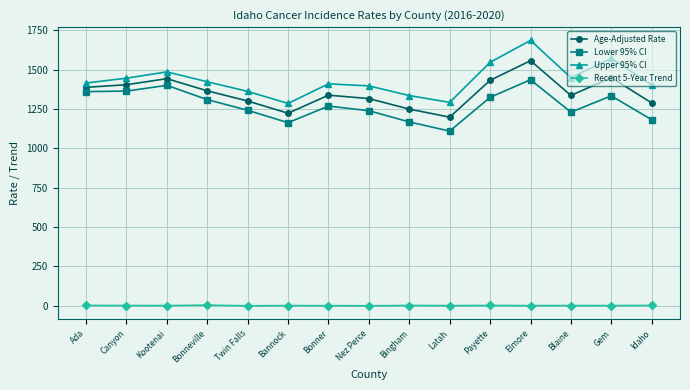

What is the average value of the Upper 95% CI series?

1433.6